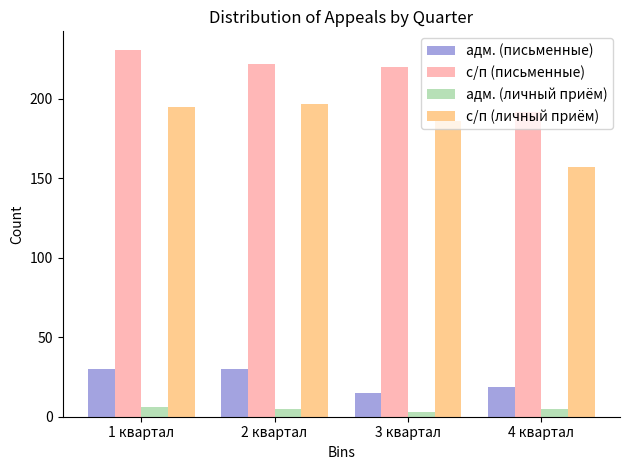

Which series has the largest total across all categories?

с/п (письменные)